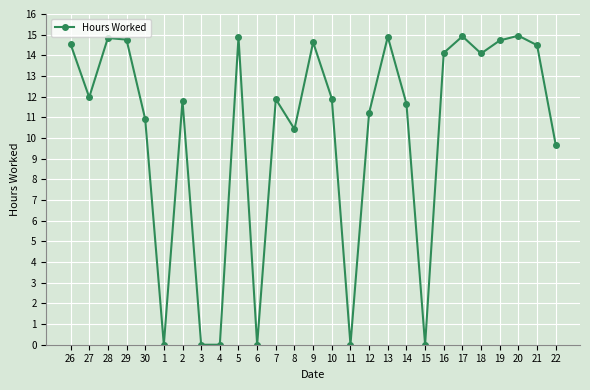

The chart shows a value of 14.6 at 26. True or false?

True